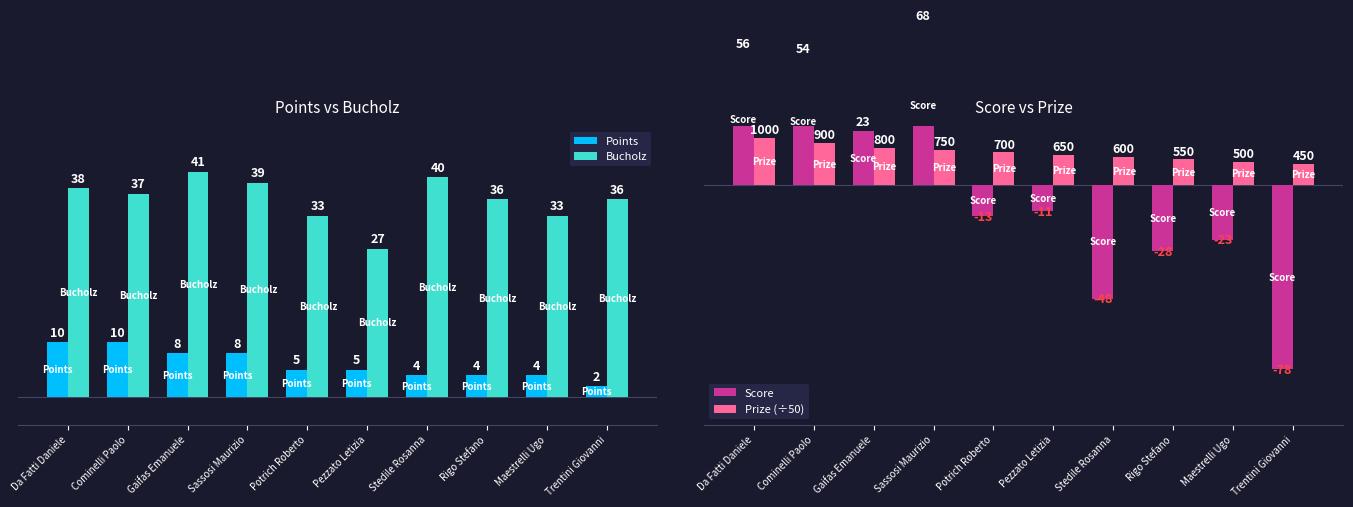

How many bars are there in total?

40